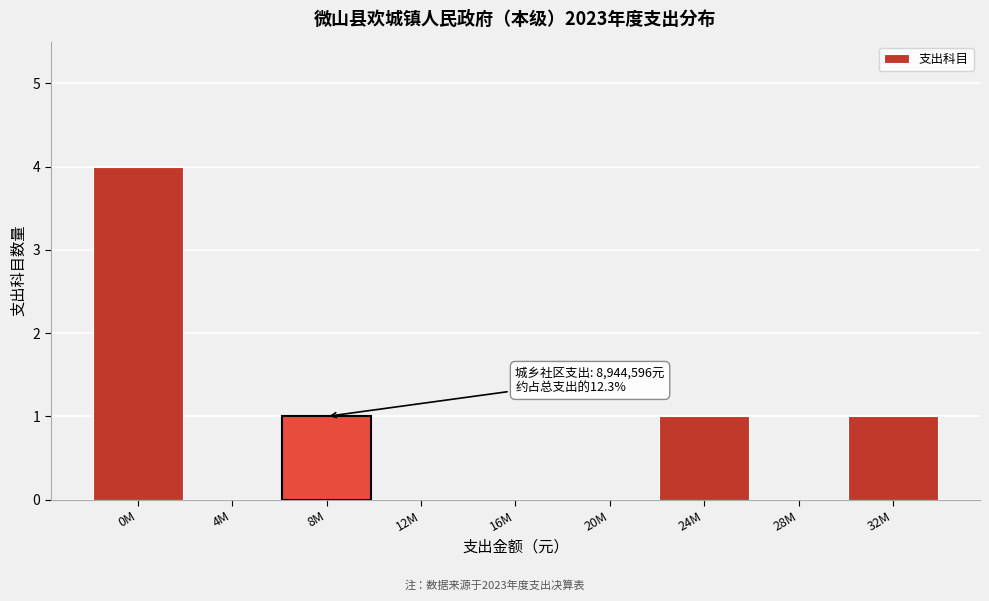

Reading right to left, extract all data points from this chart.

32M=1	28M=0	24M=1	20M=0	16M=0	12M=0	8M=1	4M=0	0M=4